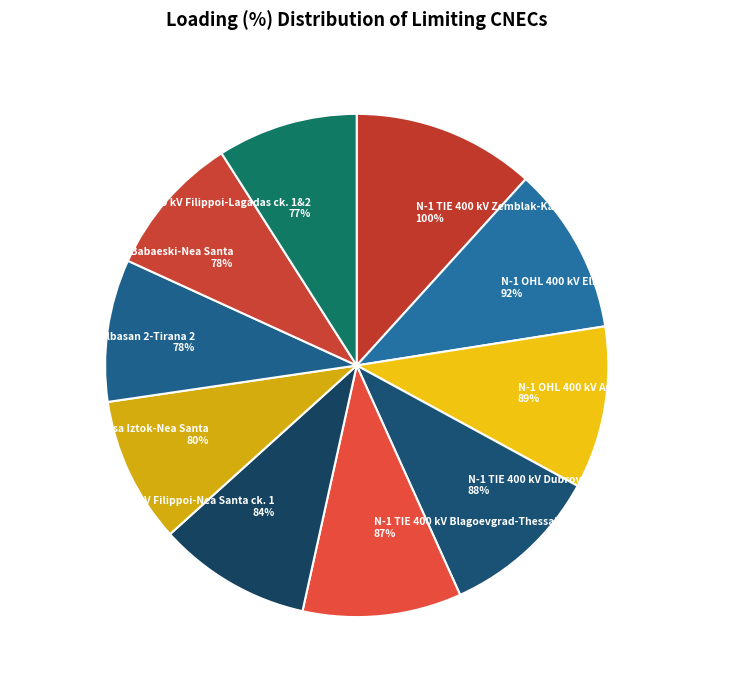

To the nearest percent, what is the combined percentage of N-1 TIE 400 kV Maritsa Iztok-Nea Santa and N-1 OHL 400 kV Elbasan 2-Tirana 2?

19%